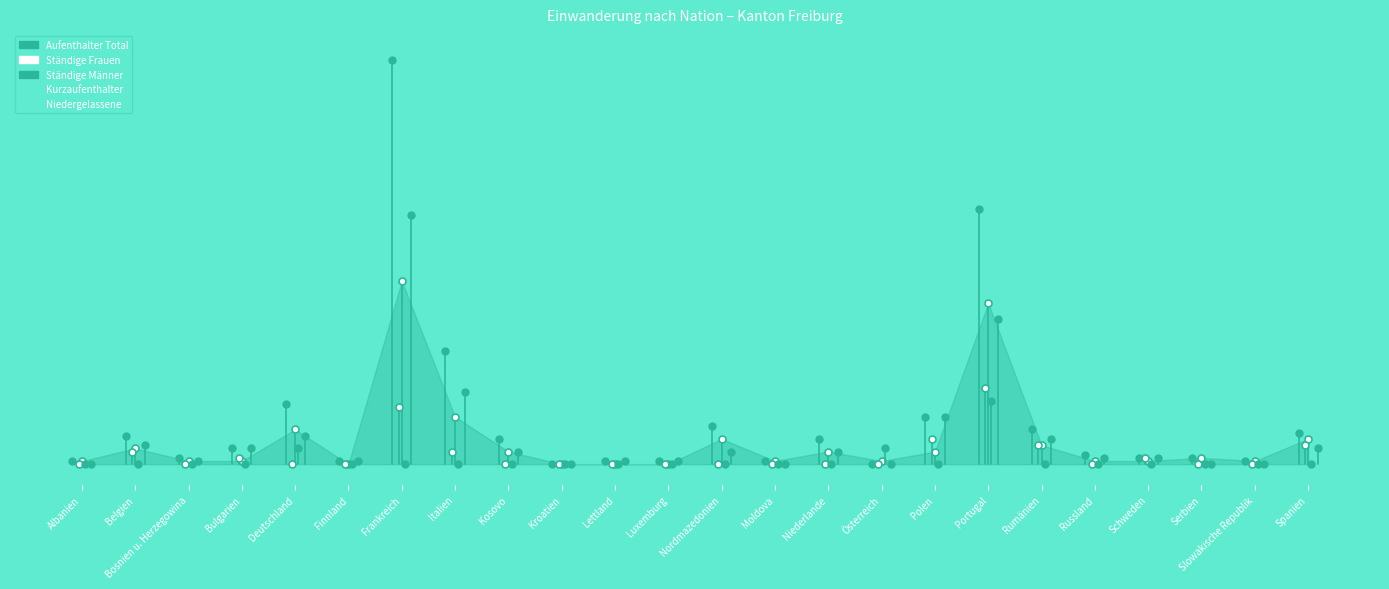

Which series has the largest range (max minus min)?

Aufenthalter Total